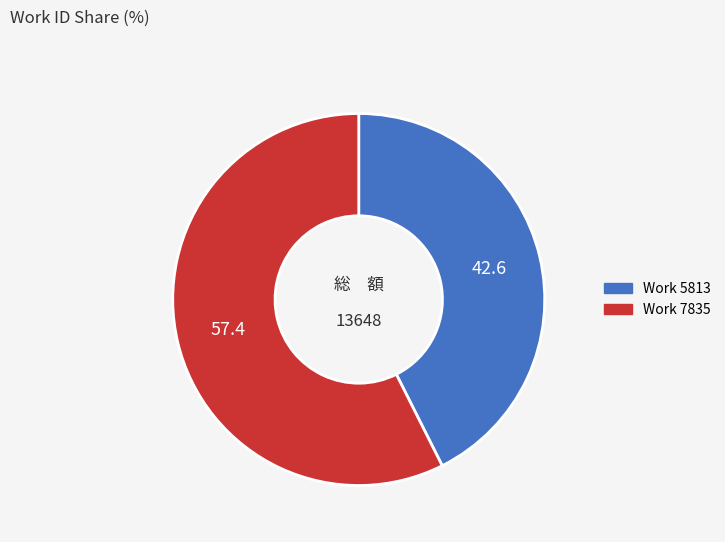

Combined, do Work 5813 and Work 7835 account for over 50%?

Yes